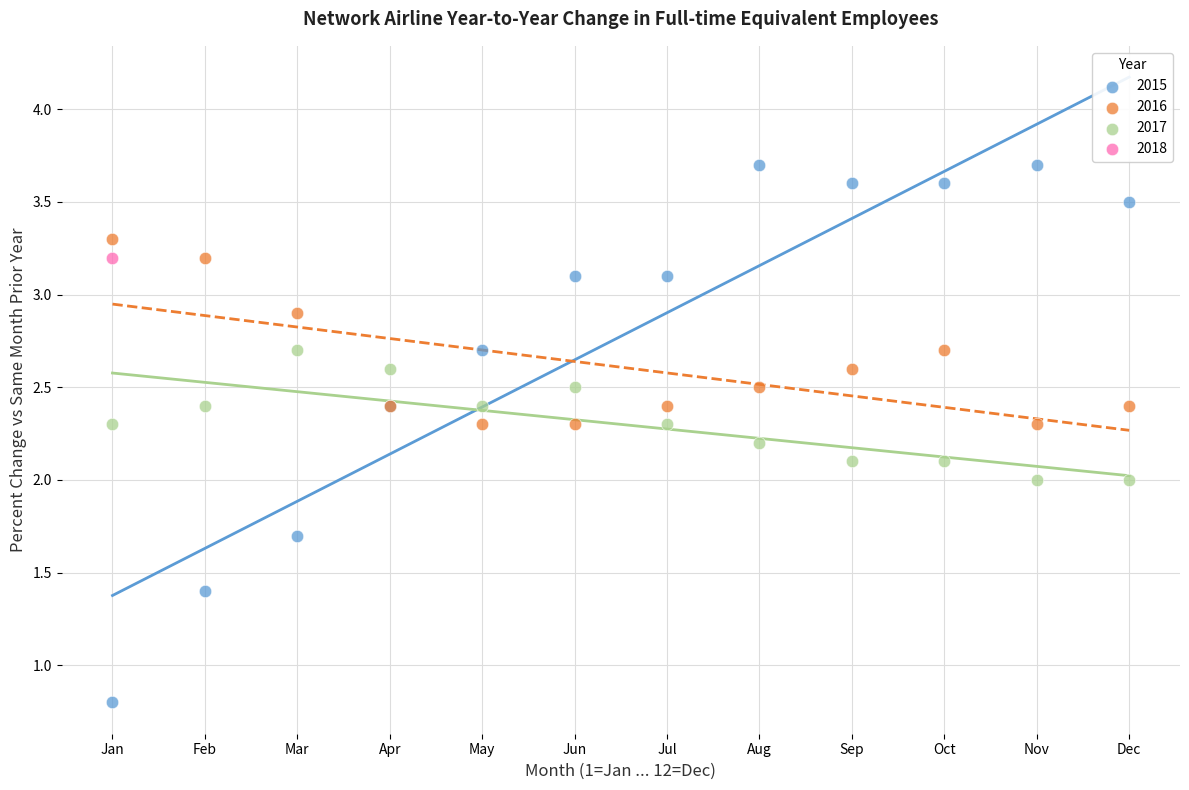

Which series reaches the minimum Y coordinate?

2015